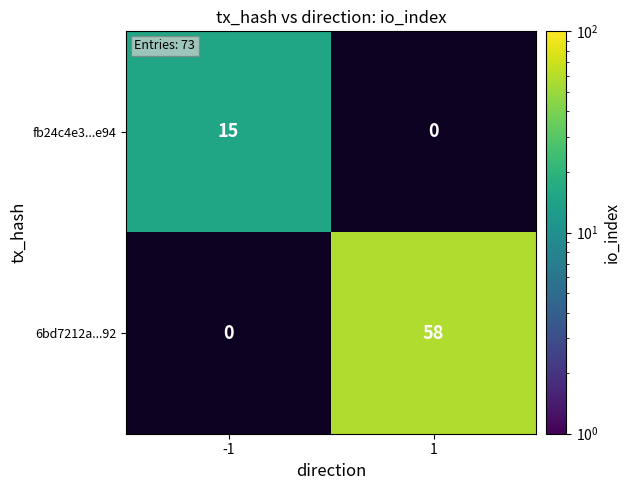

Is it true that 6bd7212a...92 equals 94 at 1?

False